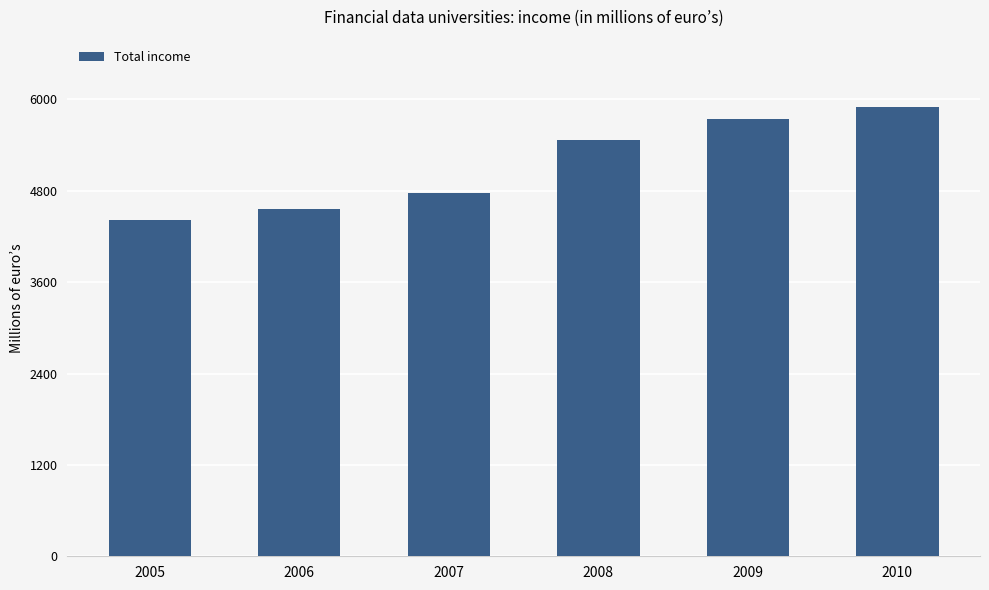

The value at 2007 is 4769.2. True or false?

True